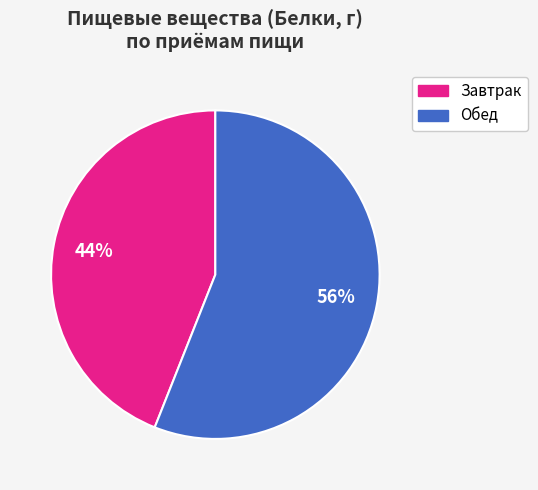

Count the number of slices in the pie.

2